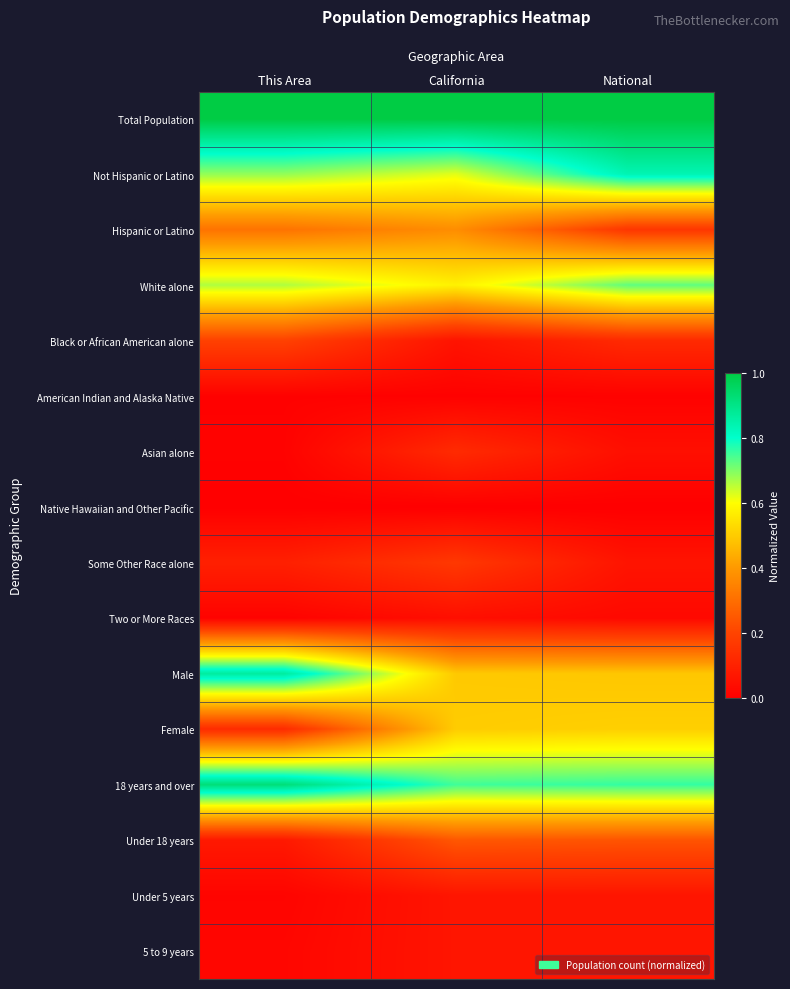

How many data points does each series have?

3